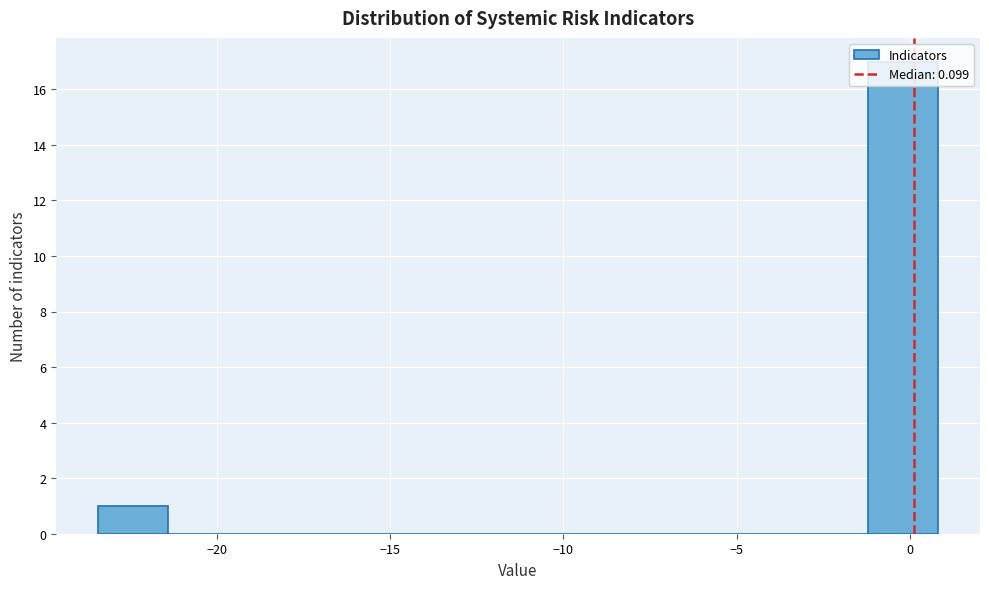

How tall is the bar that spans -23.5 to -21.5 on the x-axis? Neither the bar edges nor the heights are printed on the chart, so give them approximately, as read against the axes.

1